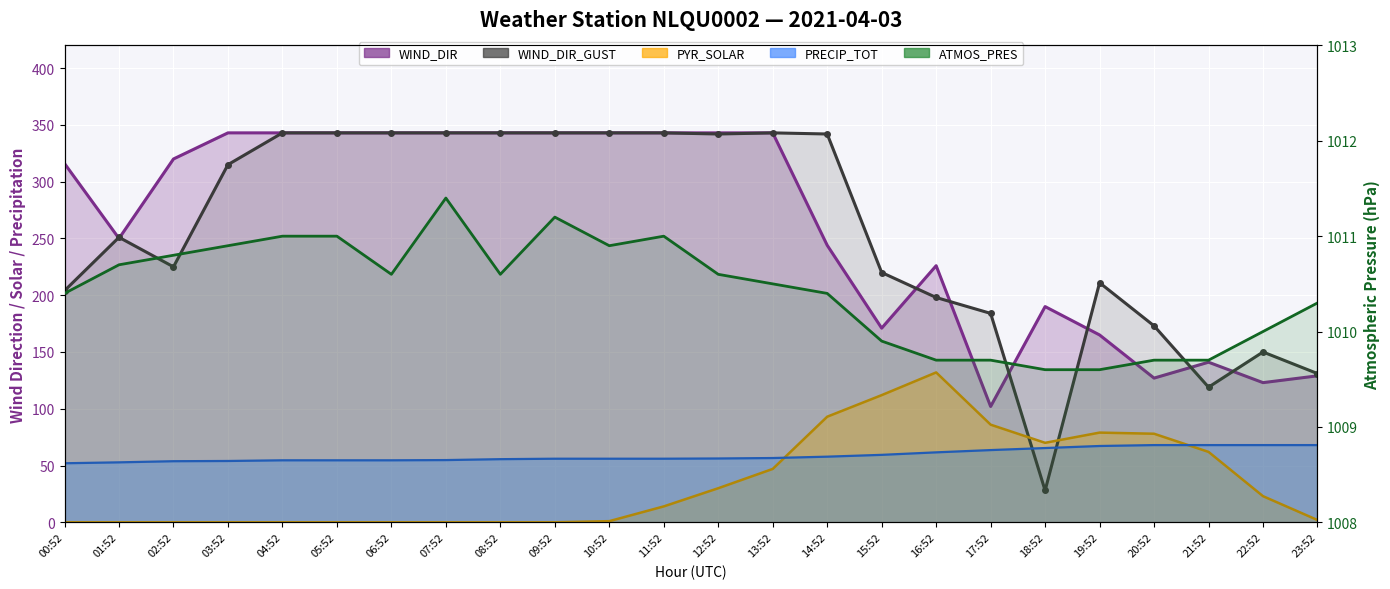

What is the label of the 5th point from the left?

04:52